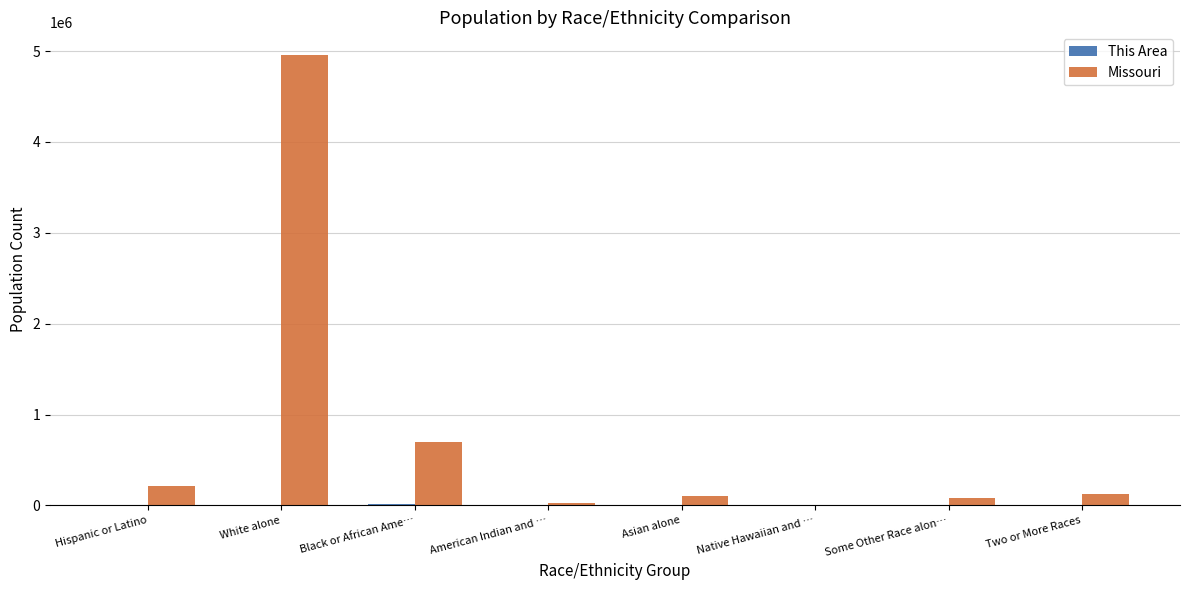

The value of Missouri at White alone is 4958770. True or false?

True